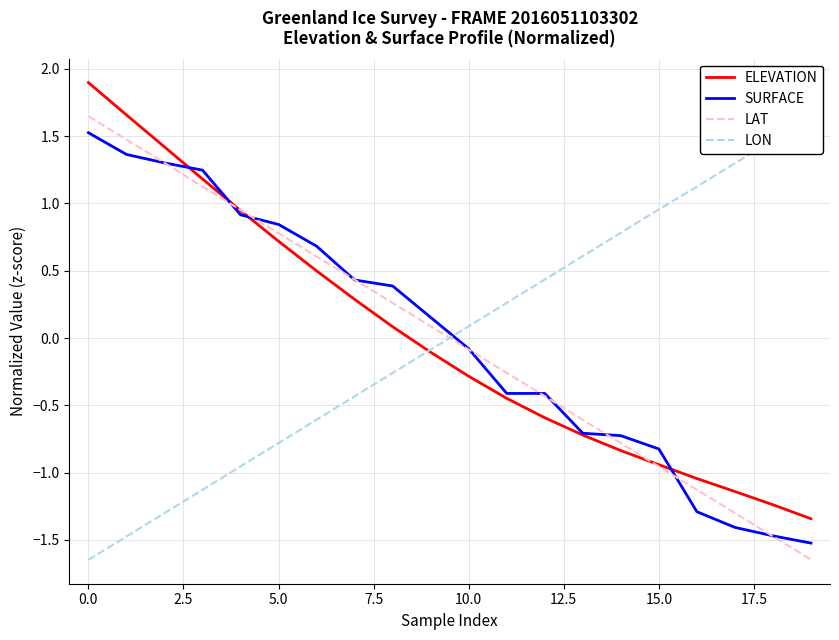

True or false: LAT has a value of 0.2 at 5.0.

False